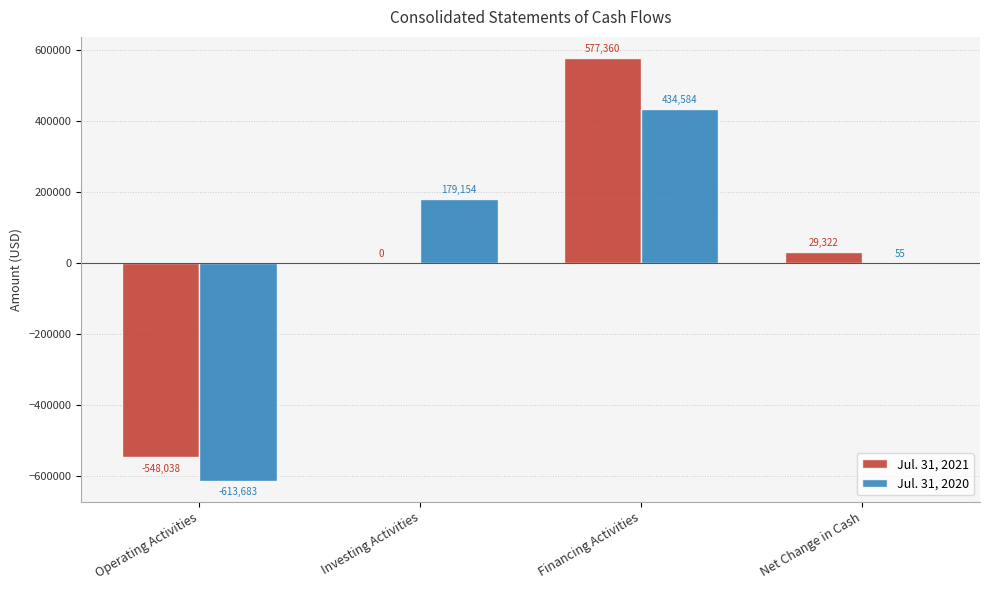

How many positive values does the Jul. 31, 2020 series have?

3